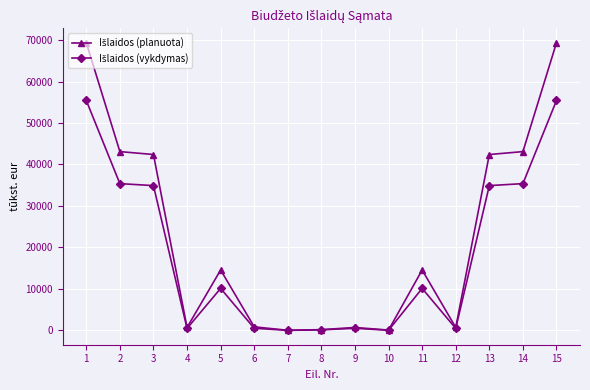

What is the total value across all series at 2?

78484.8